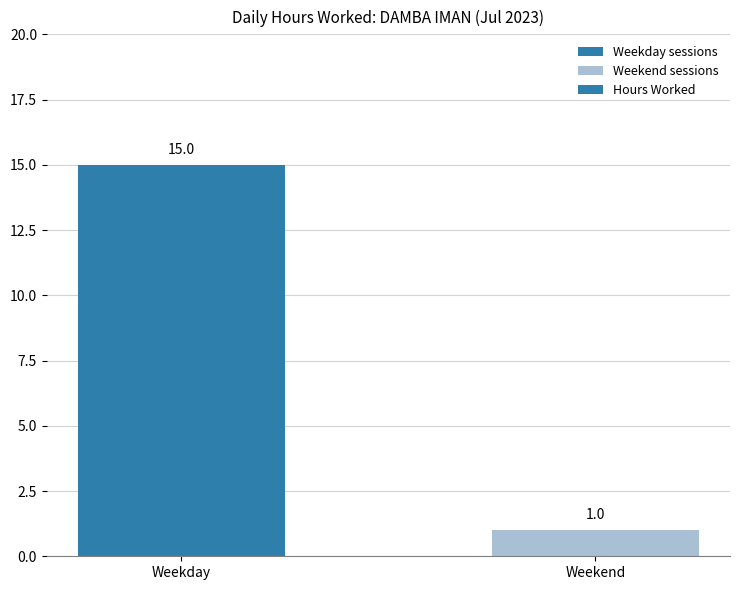

Between Weekend and Weekday, which is larger?

Weekday